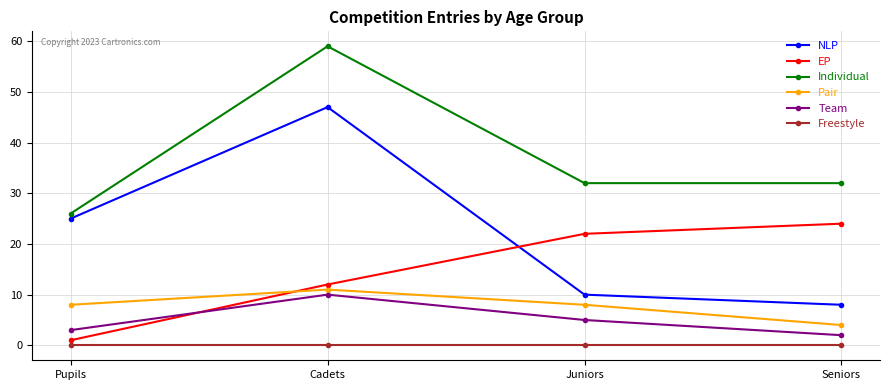

Read the Individual value at Juniors.

32